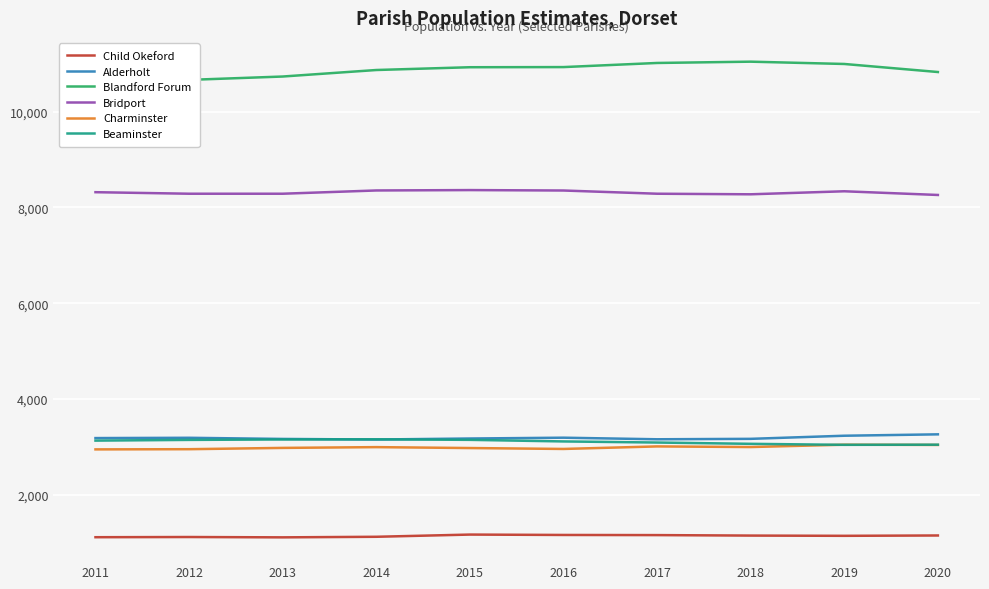

How many interior local valleys does the Bridport series have?

1